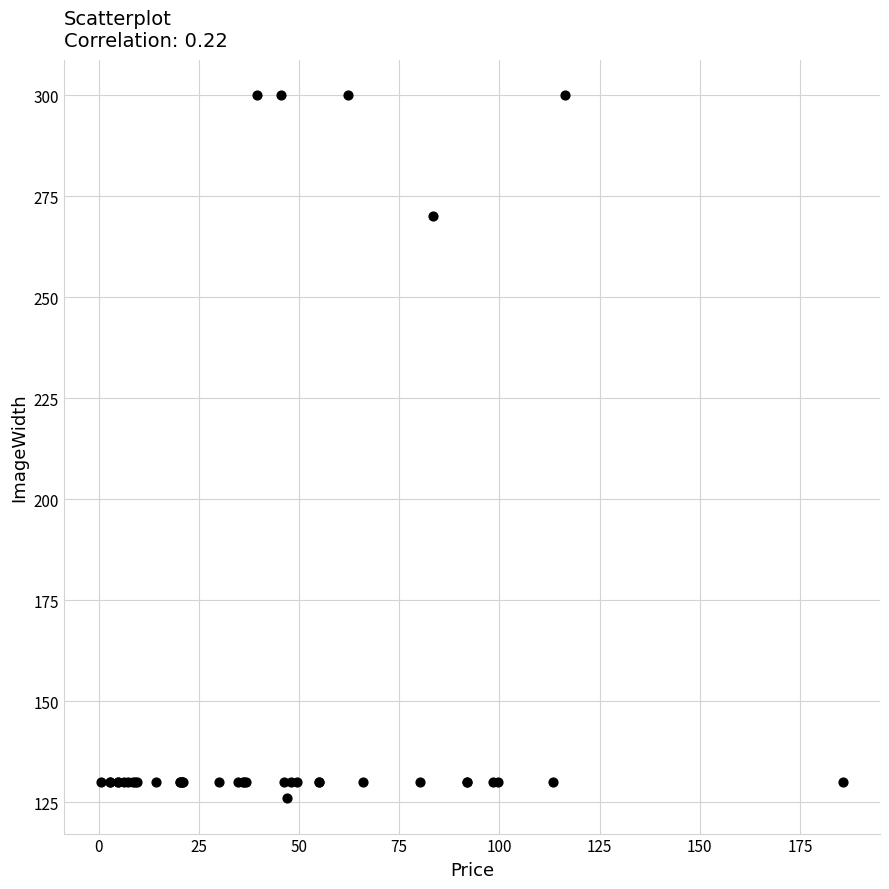

What Y value in the scatter plot is closest to 213?

270